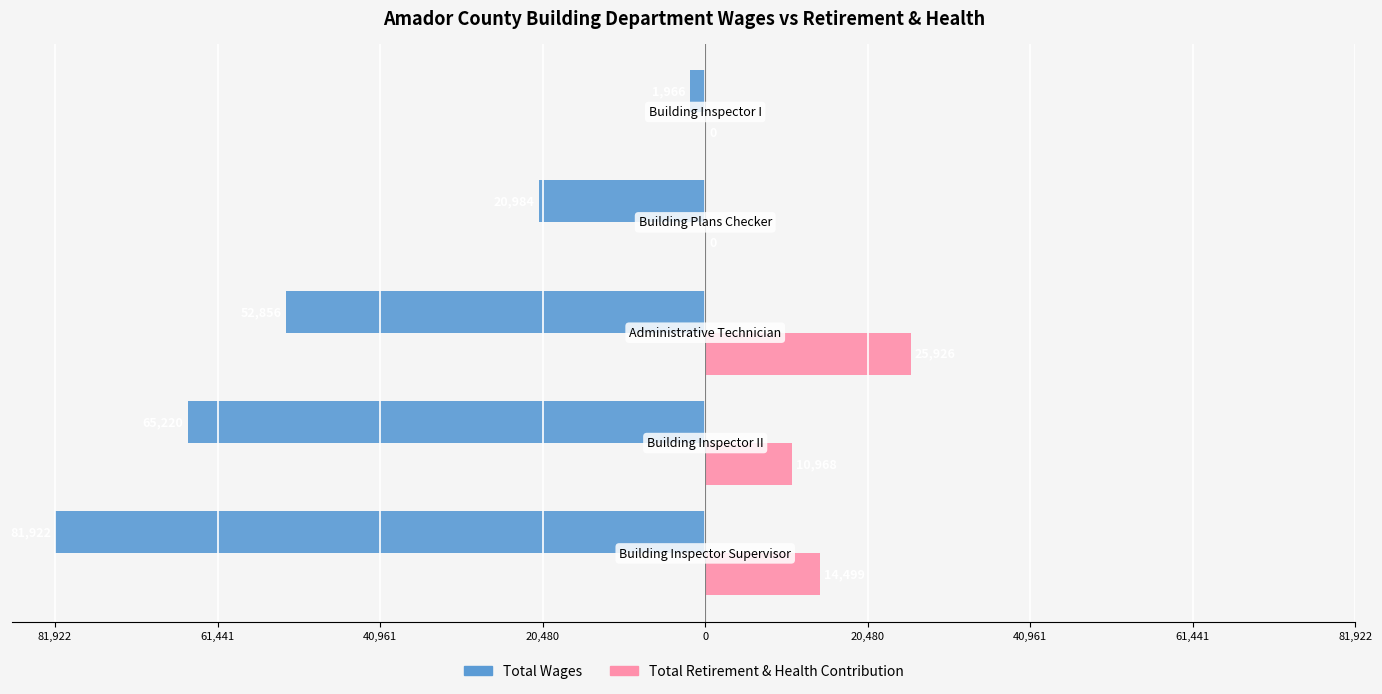

What is the lowest value of the Total Wages series?

-81922